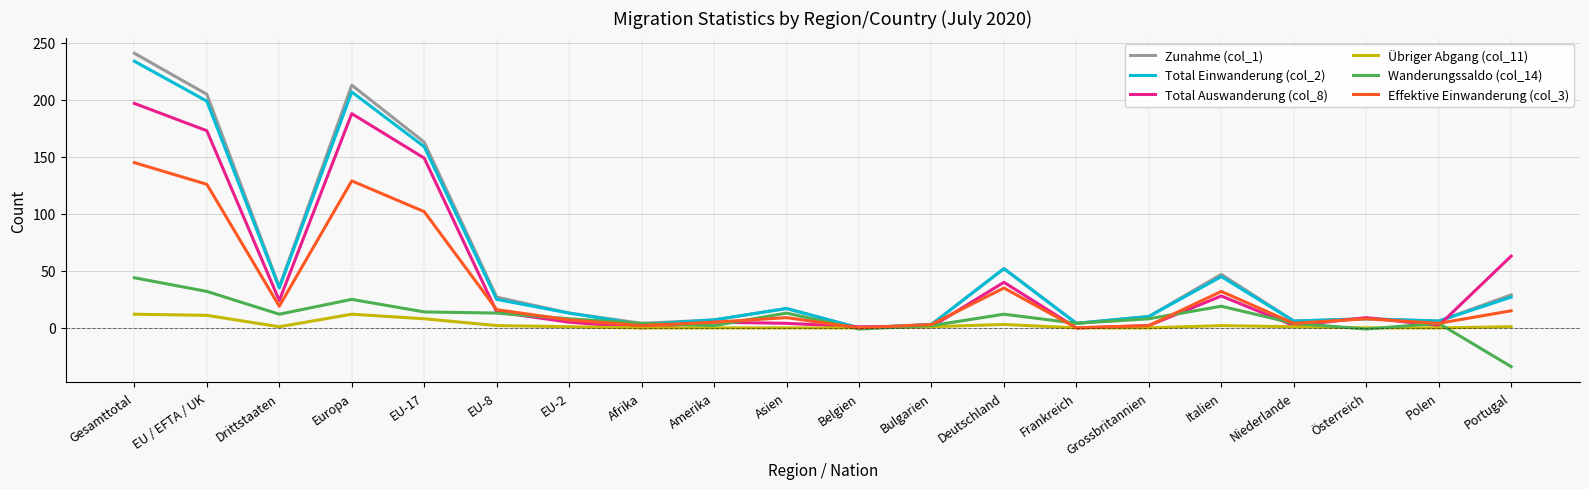

At which category is the sum across all series the highest?

Gesamttotal